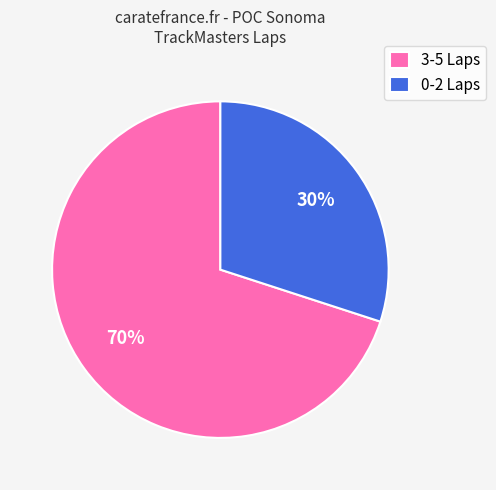

How many segments does this pie chart have?

2